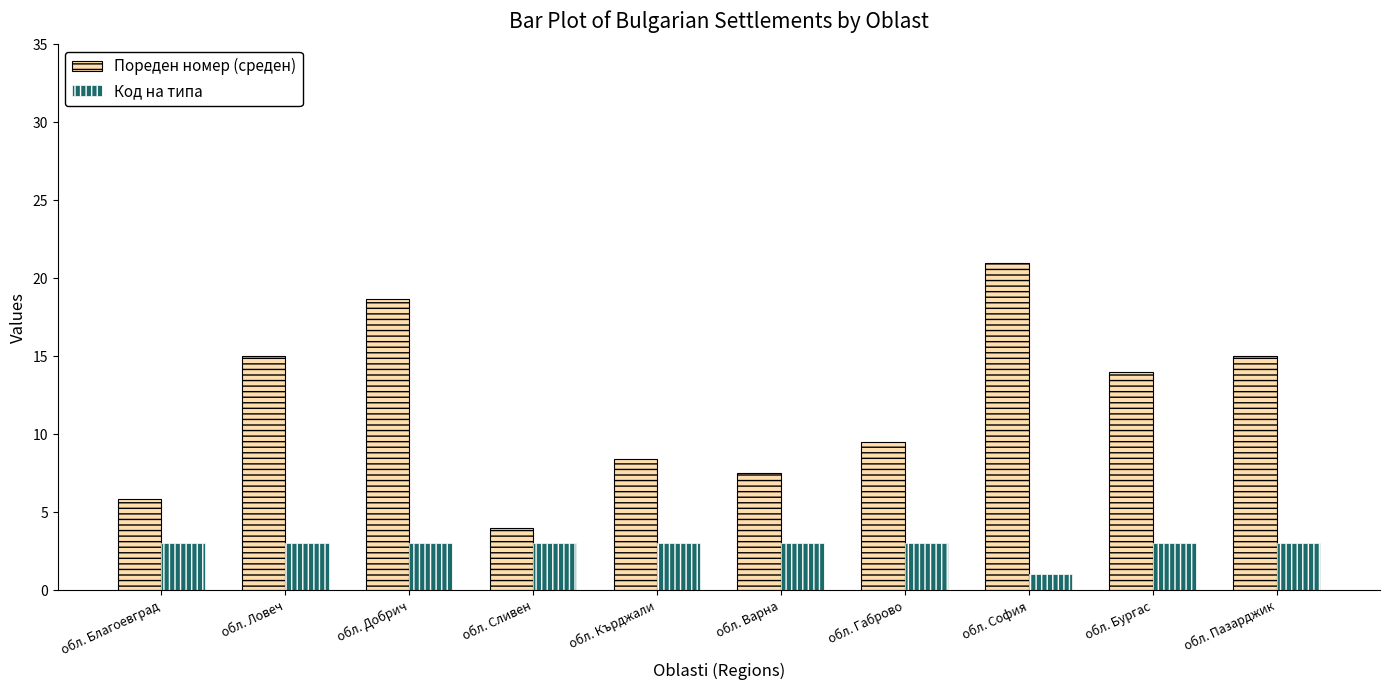

What is the minimum value for Пореден номер (среден)?

4.0